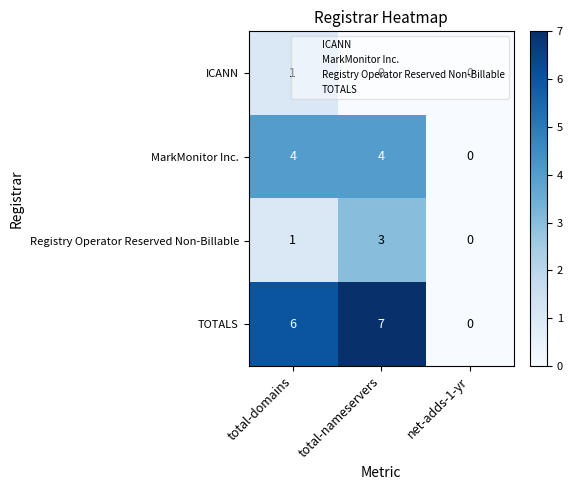

Is the value of ICANN at net-adds-1-yr greater than the value of TOTALS at total-domains?

No